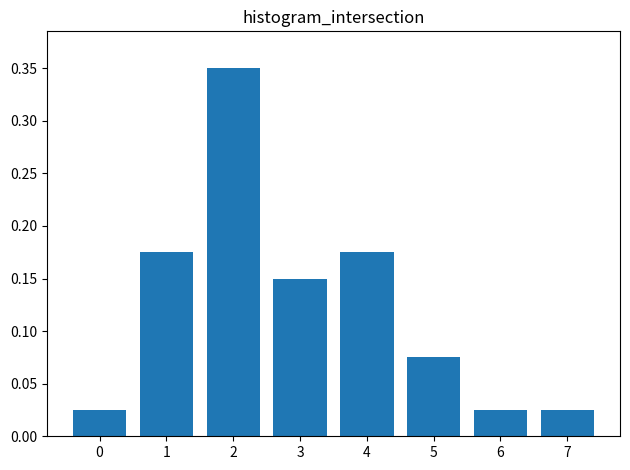

Which has a higher value, 4 or 7?

4